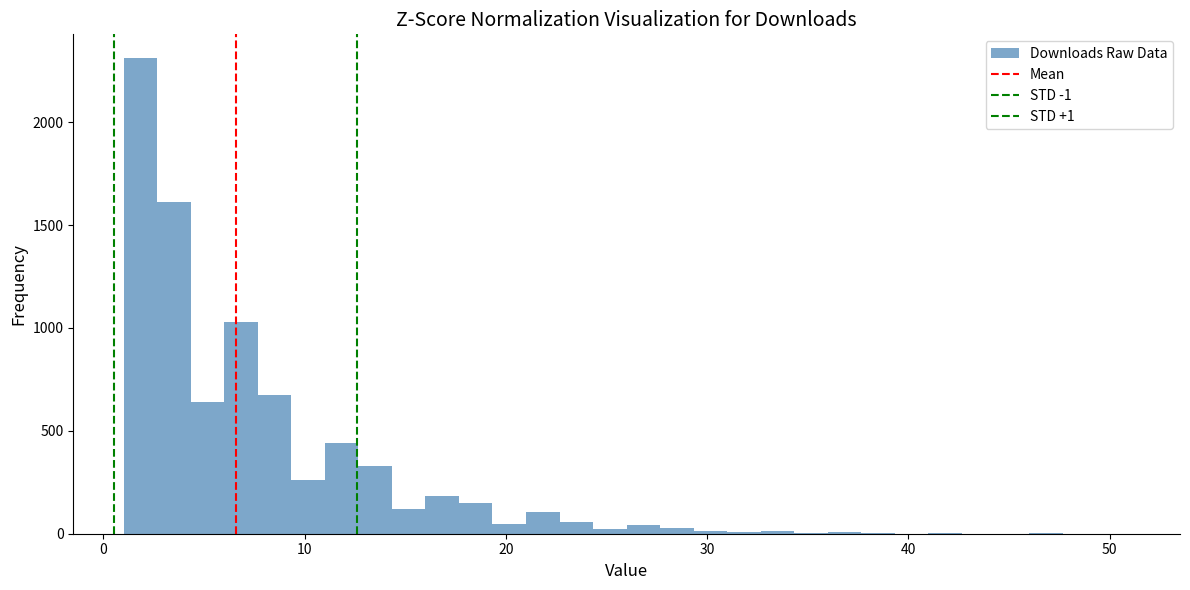

Around what value on the x-axis is the tallest bar? Give the approximate position of its centre, as read against the axis.

2